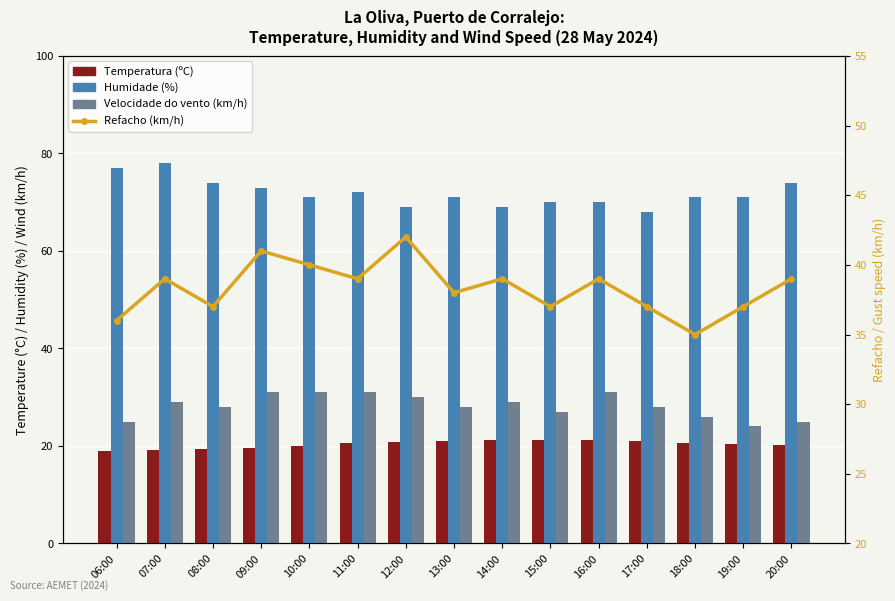

Does the chart contain stacked bars?

No